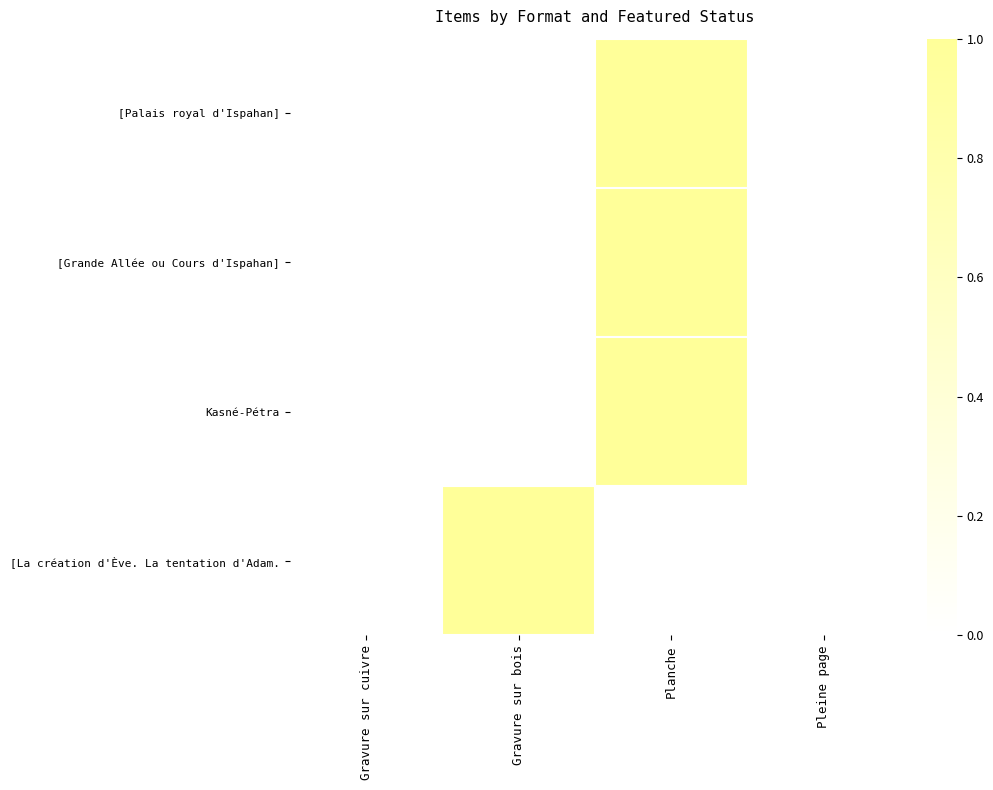

Which has a higher value, Gravure sur bois or Planche?

Planche